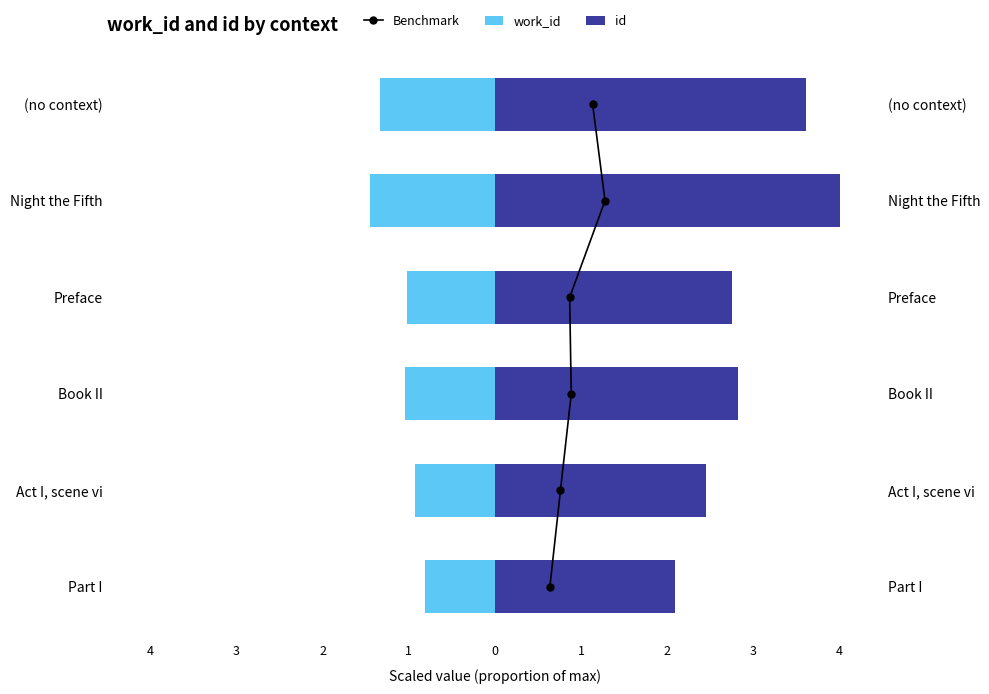

What are all the series names shown in the legend?

Benchmark, work_id, id